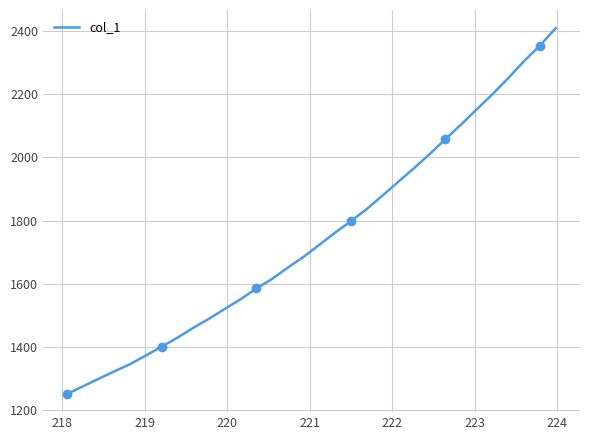

What is the highest value of the col_1 series?

2409.0